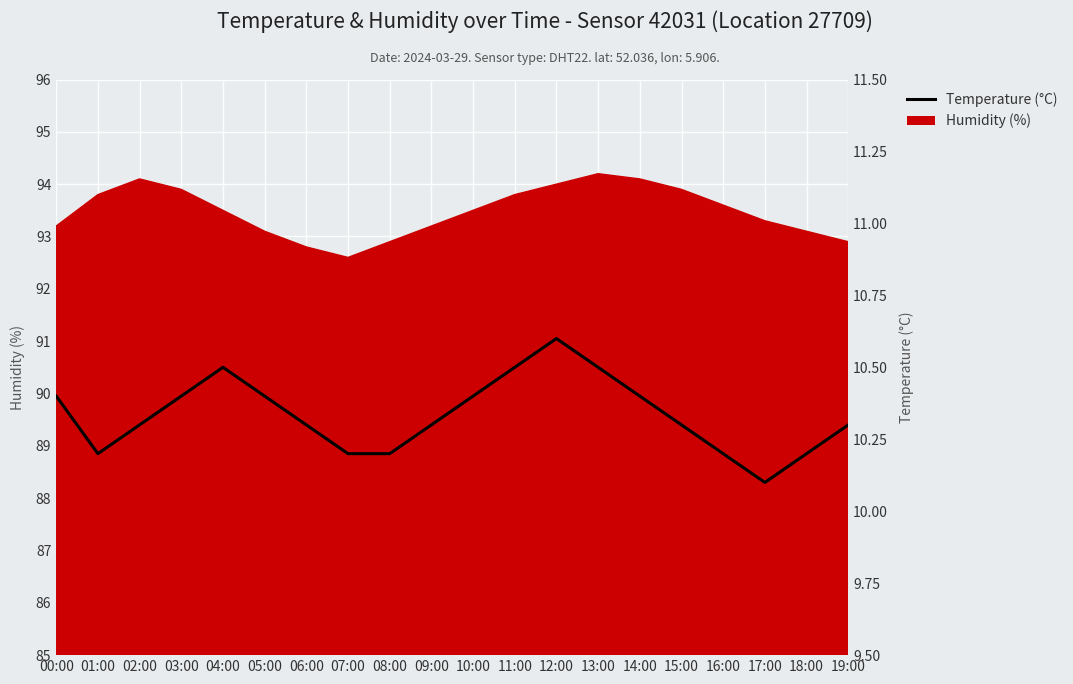

Does the chart display data point markers on the line(s)?

No